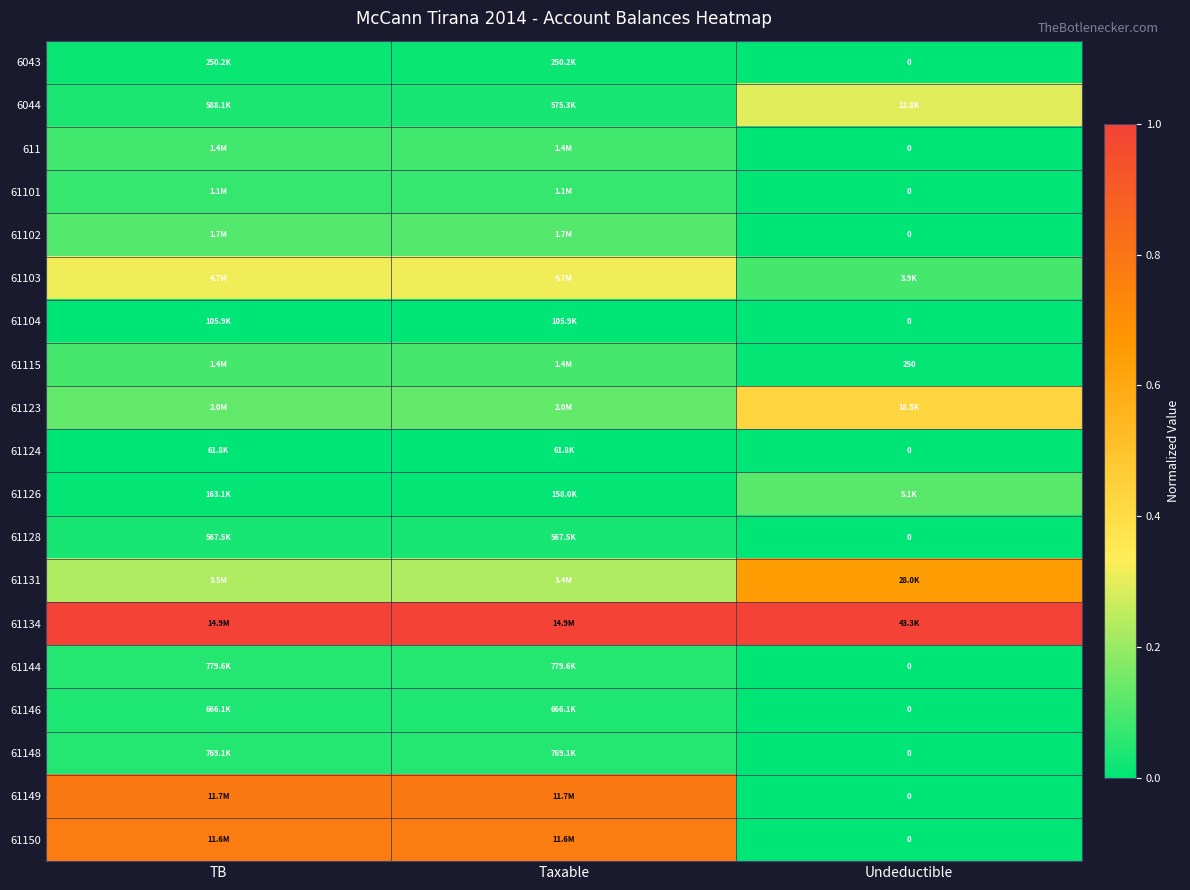

At how many categories does at least one series exceed 0?

3